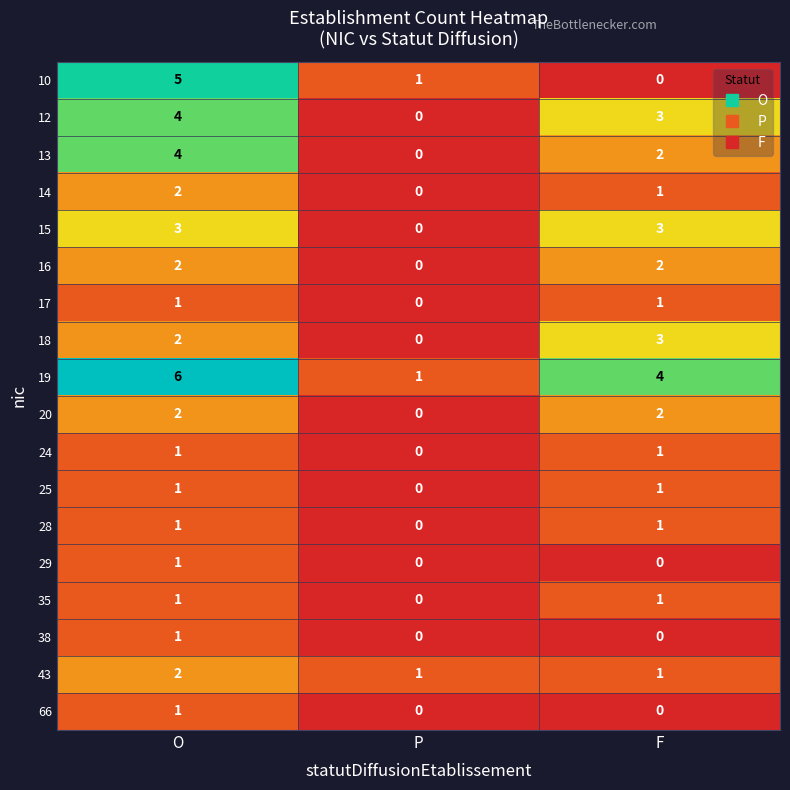

How many series are shown in this chart?

18